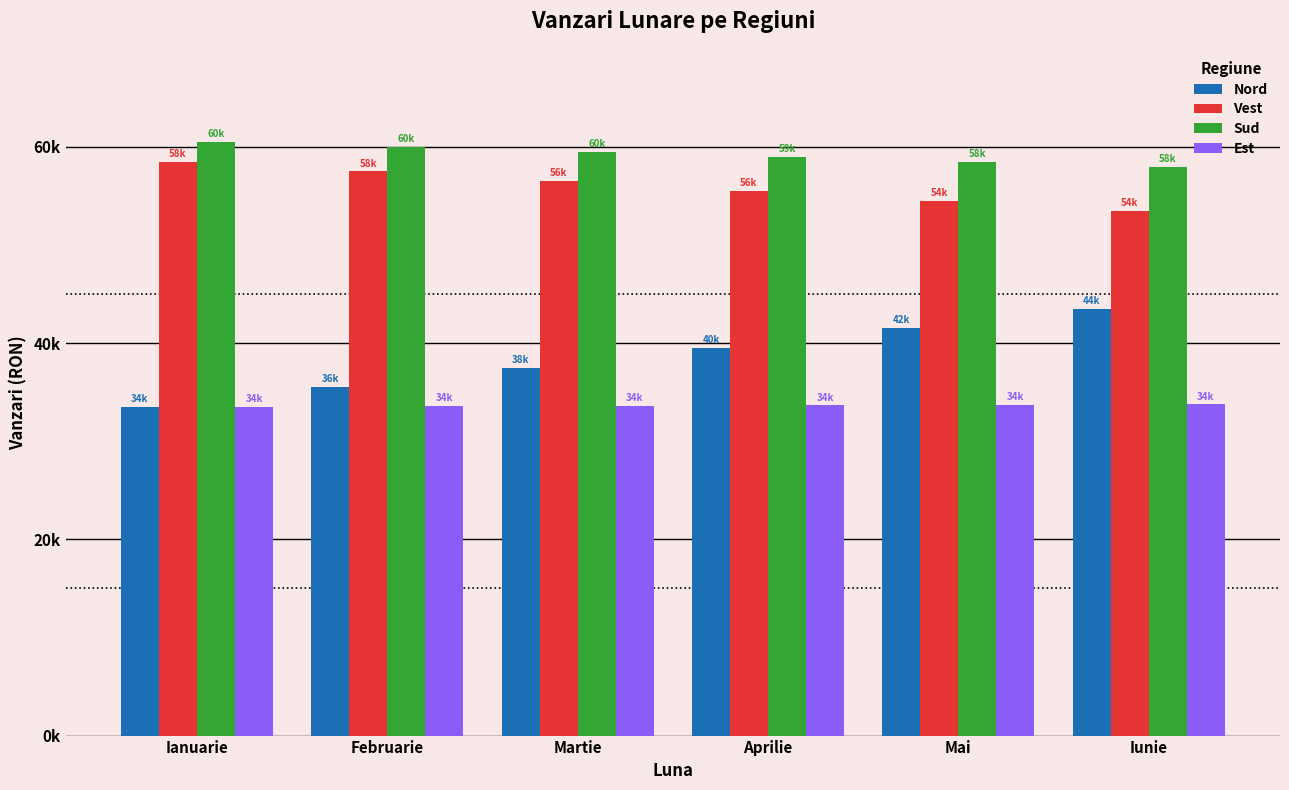

At Iunie, list the series in order from largest to smallest.

Sud, Vest, Nord, Est